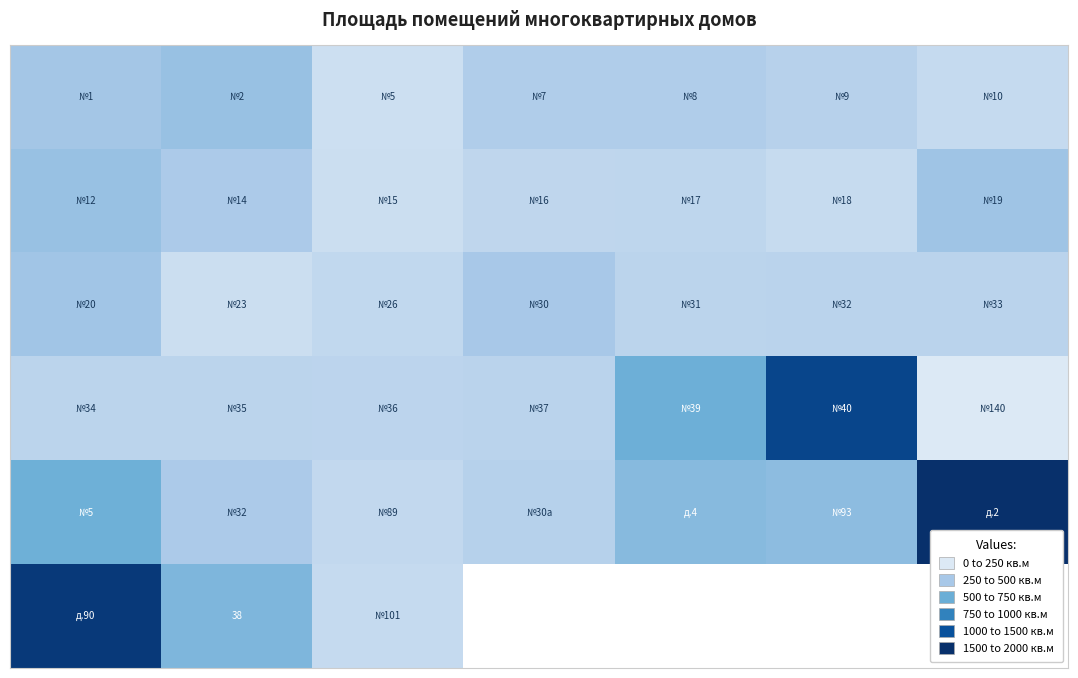

Which has a higher value, 2 or 4?

4